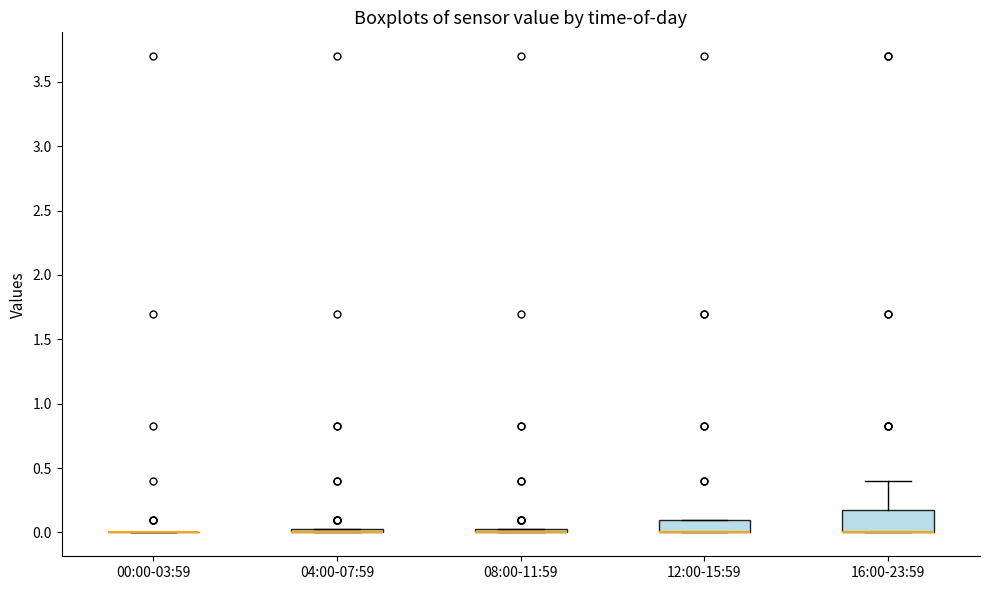

Comparing the boxes themselves (not the whiskers), which one is the tallest?

16:00-23:59